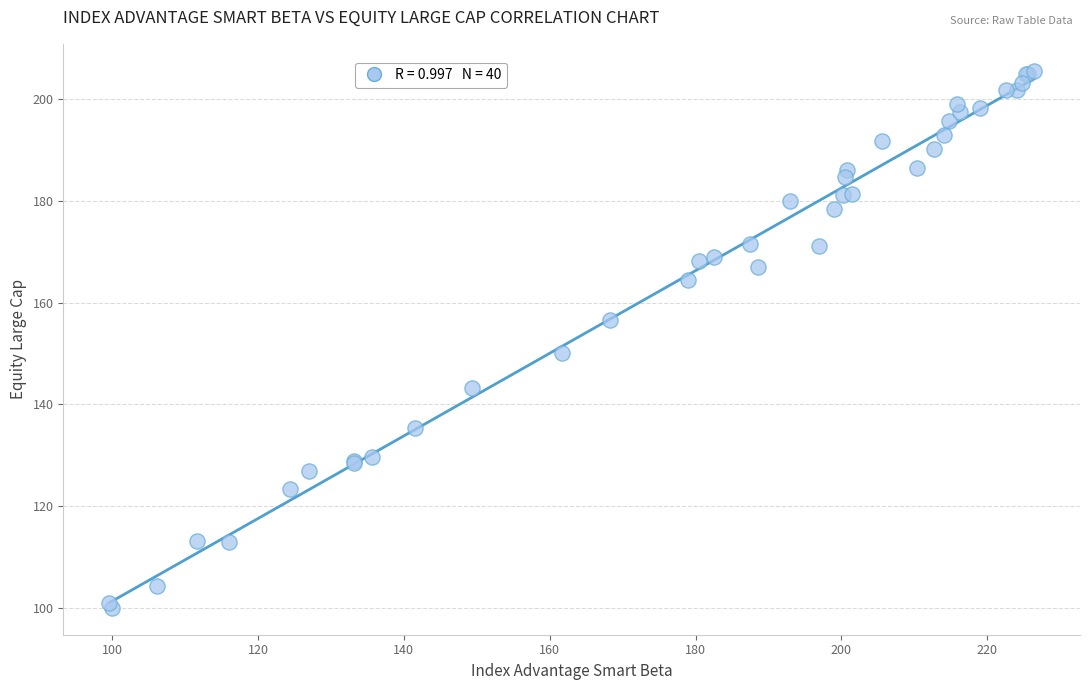

What Y value in the scatter plot is closest to 152?

150.0